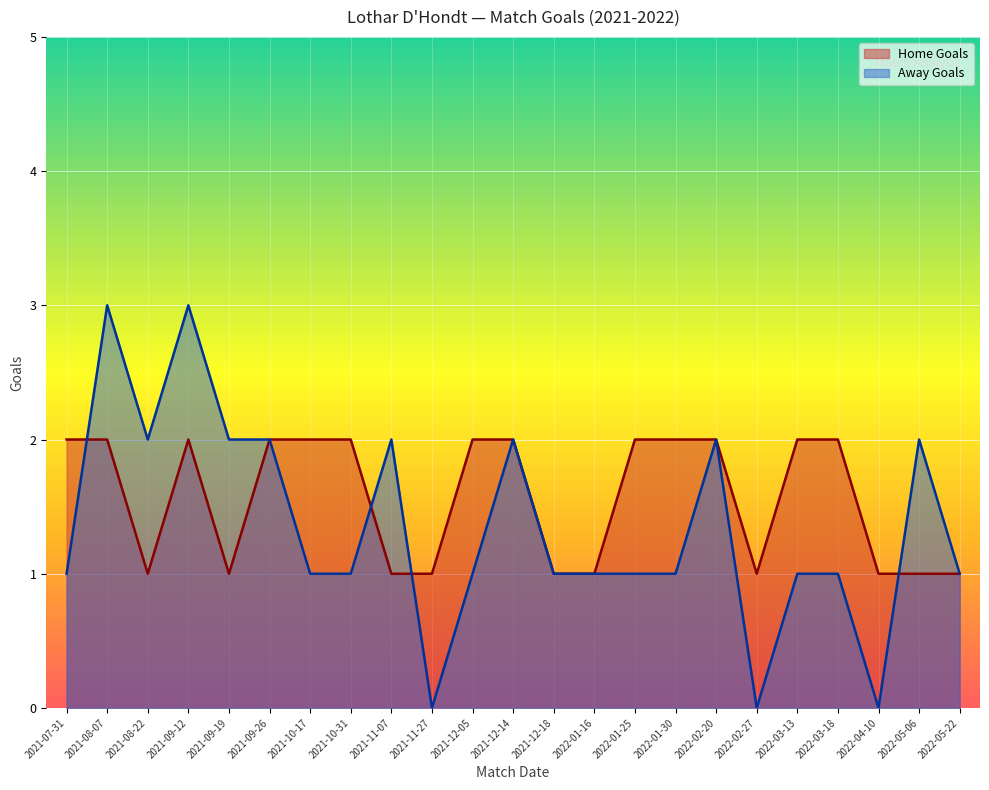

Count the number of categories in the chart.

23